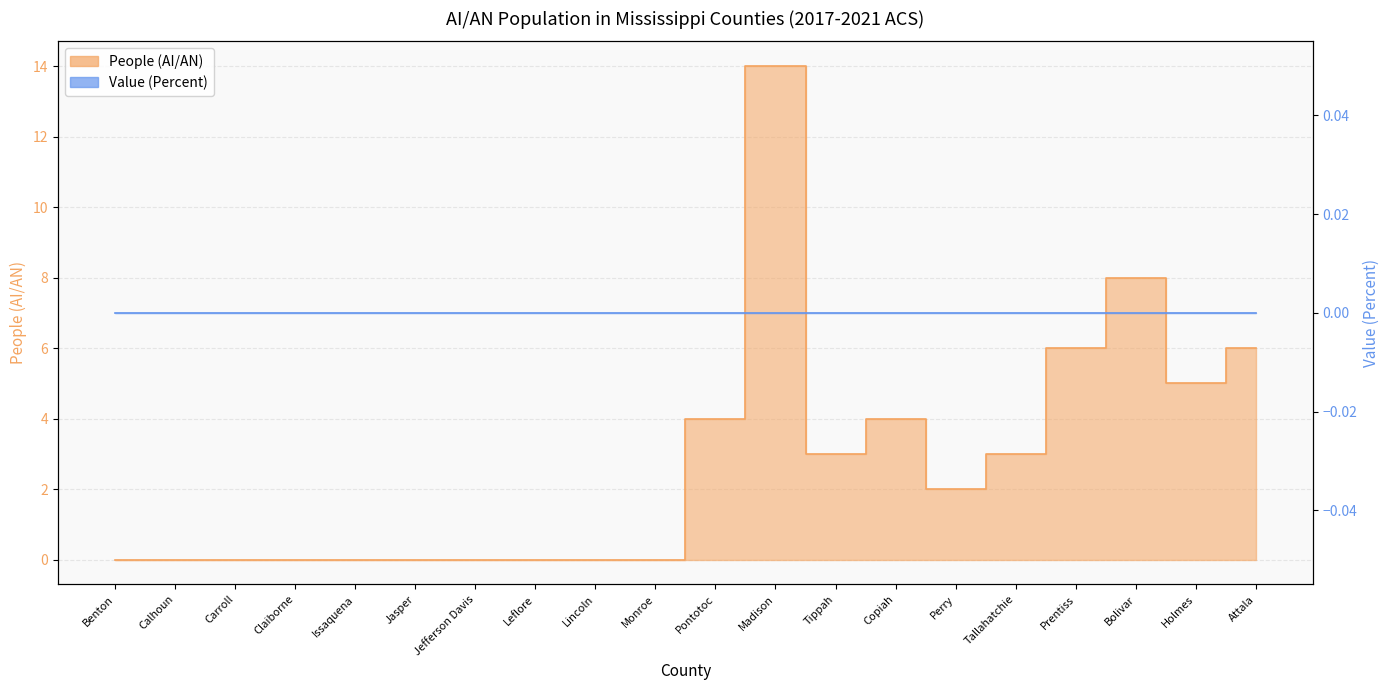

The chart shows a value of -9 at Claiborne. True or false?

False